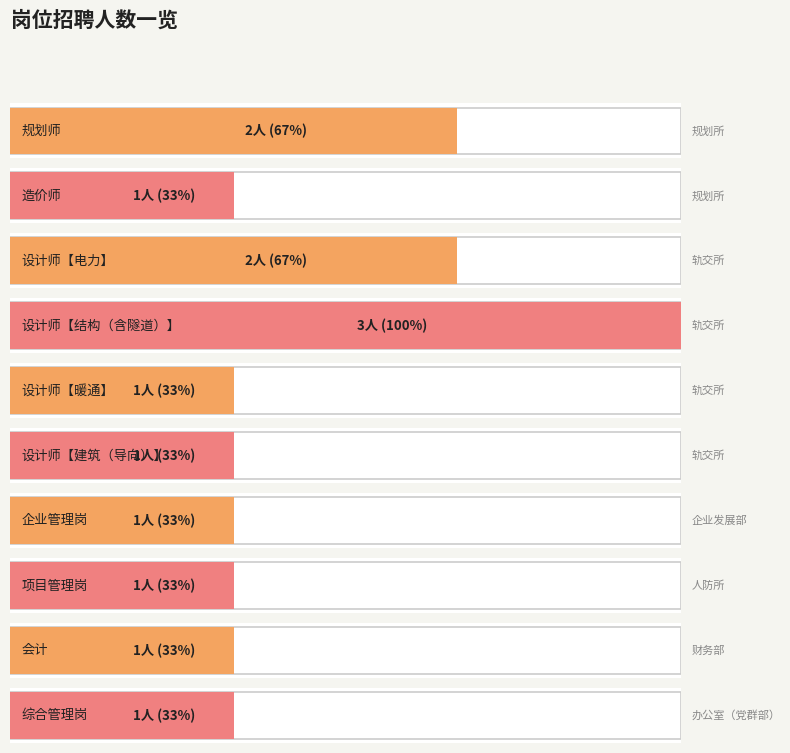

What is the value of the 9th bar from the left?

1